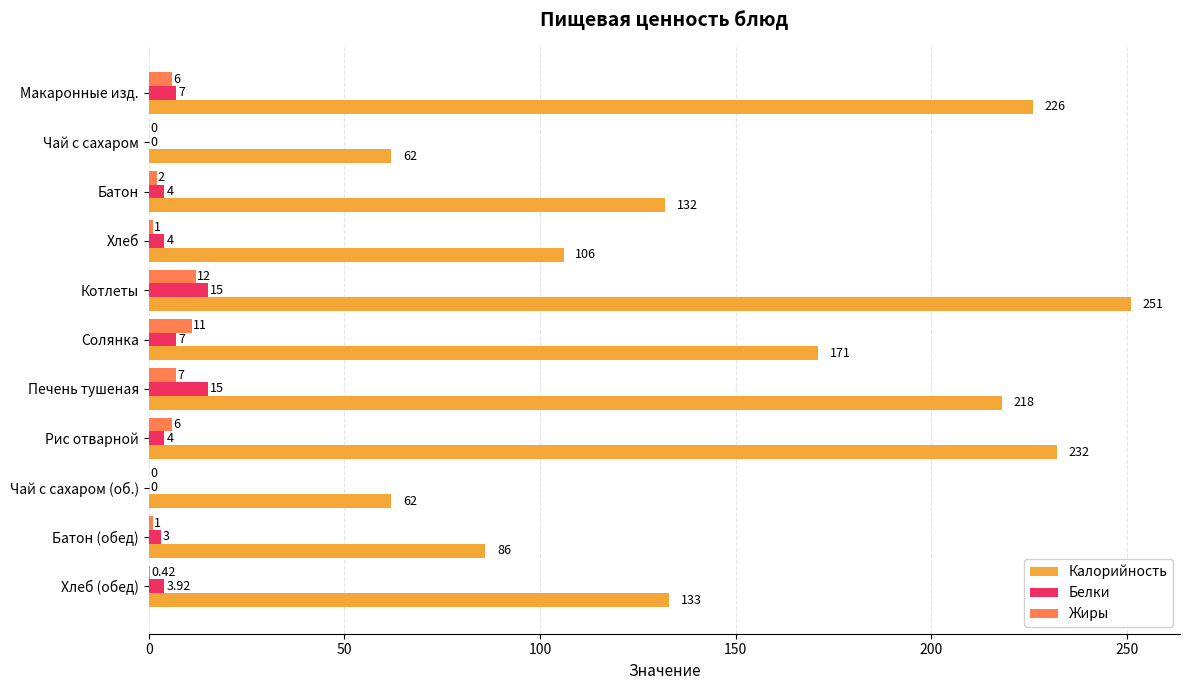

Is the value of Жиры at Хлеб (обед) greater than the value of Калорийность at Батон (обед)?

No